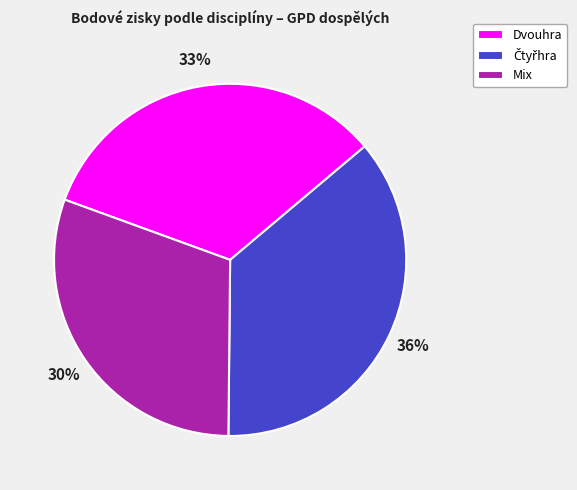

Is Dvouhra the majority of the pie?

No